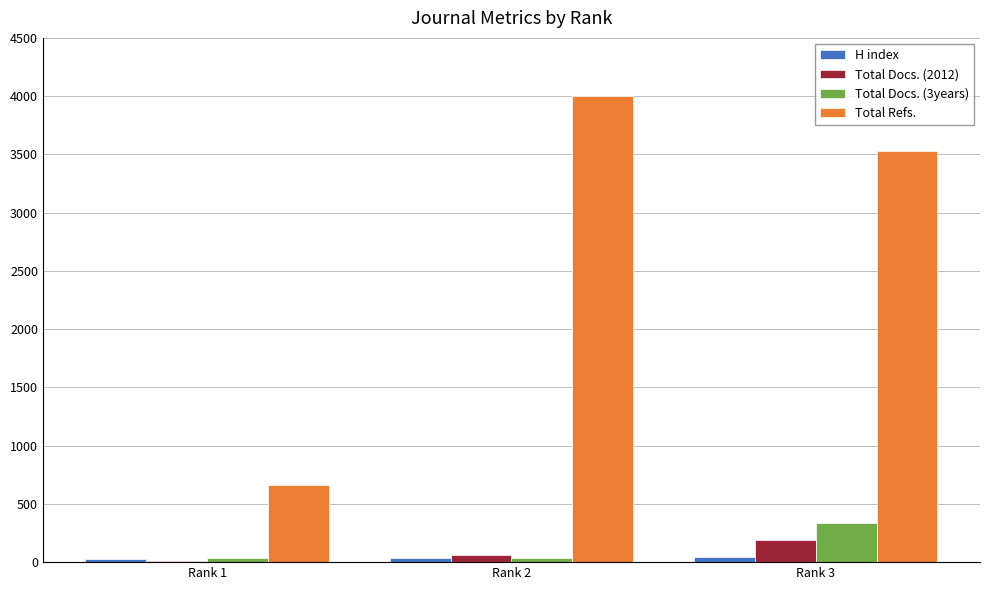

What is the maximum value for Total Refs.?

3998